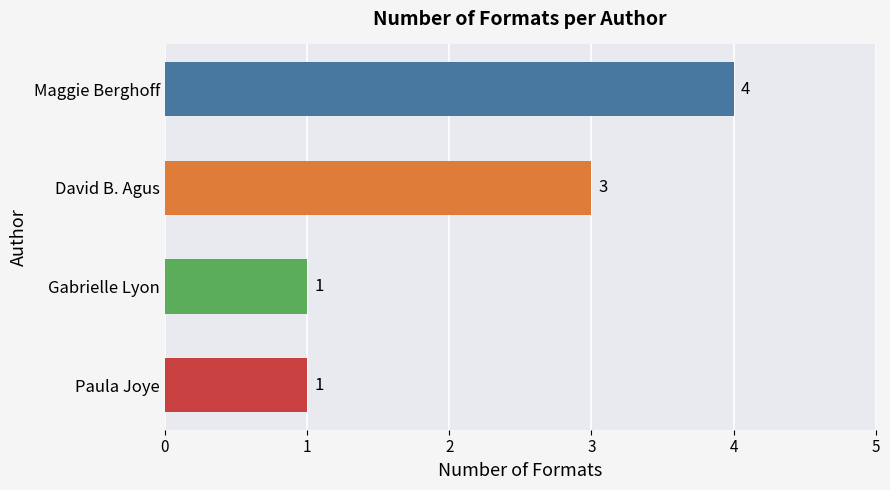

What is the difference between the second highest and minimum values?

2